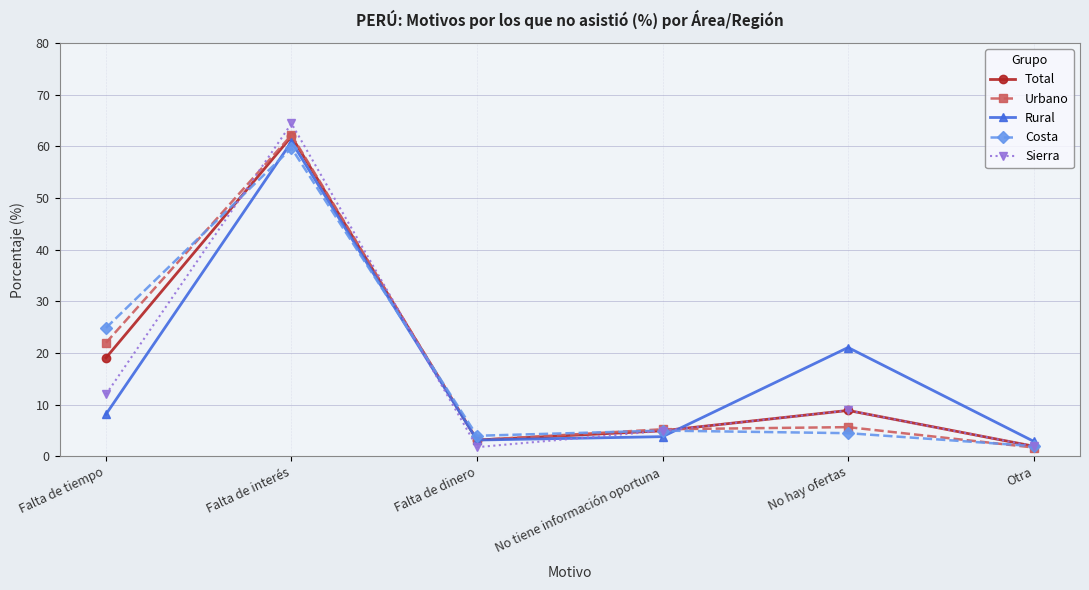

Where does the Rural series first go above 8?

Falta de tiempo